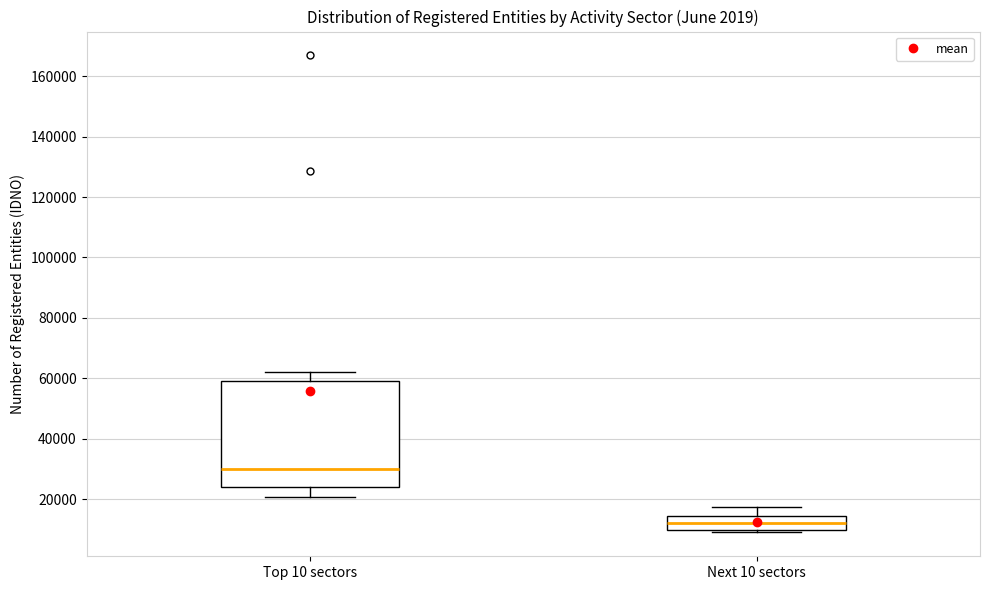

Which box's median line is the highest?

Top 10 sectors